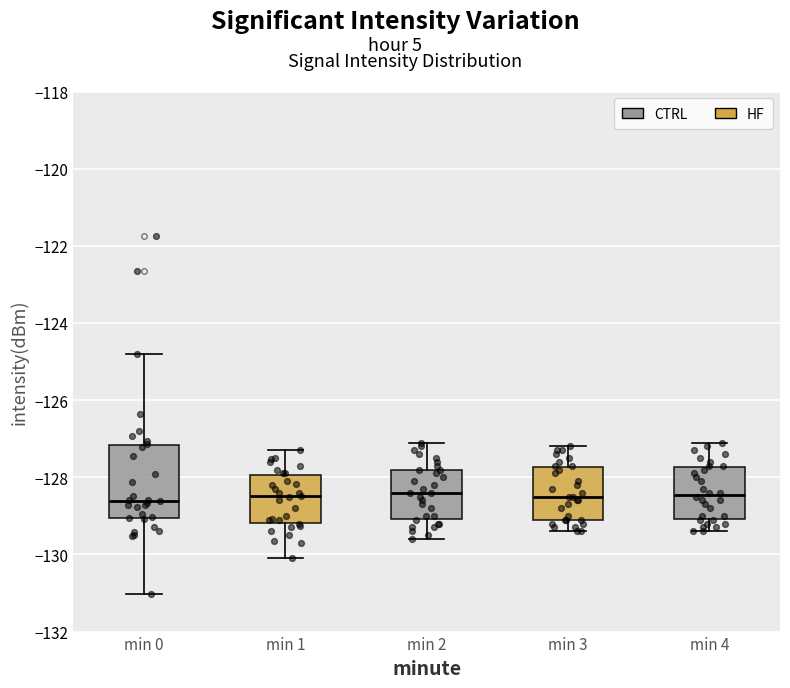

Which box is the tallest, from its lower edge to its upper edge?

min 0